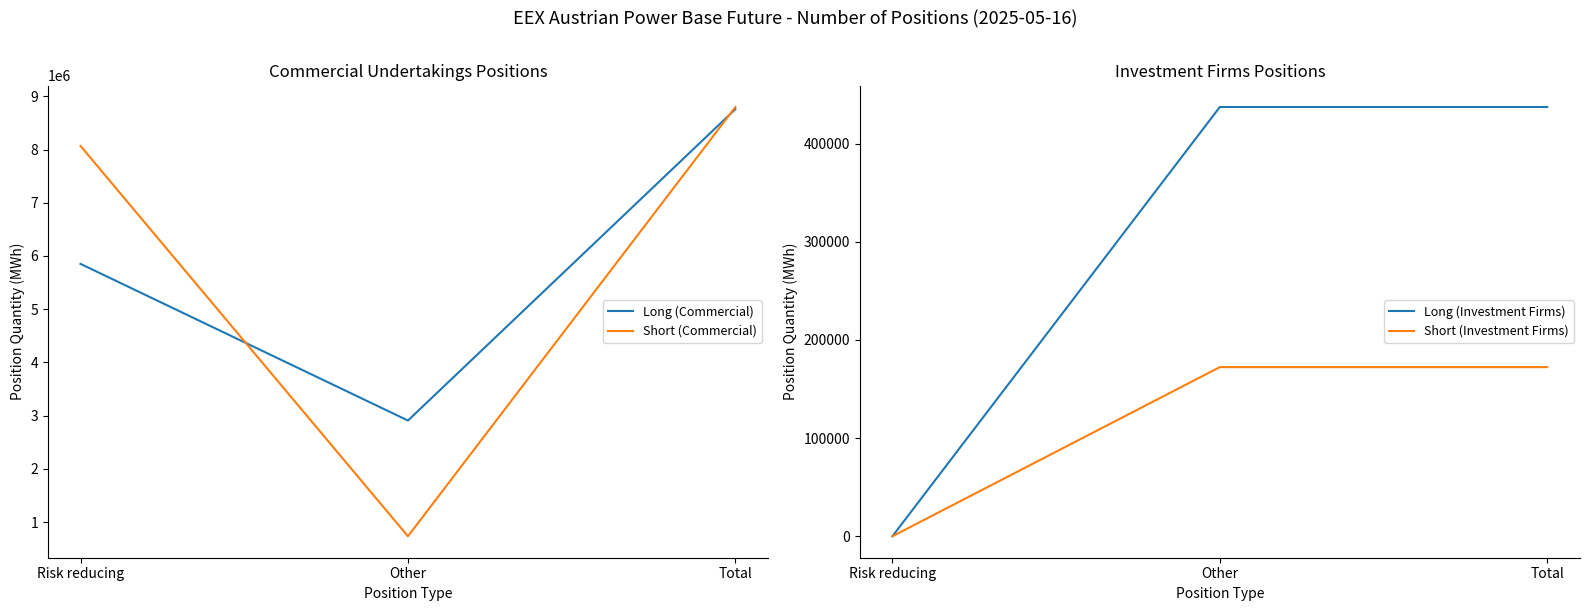

What is the label of the 3rd point from the left?

Total